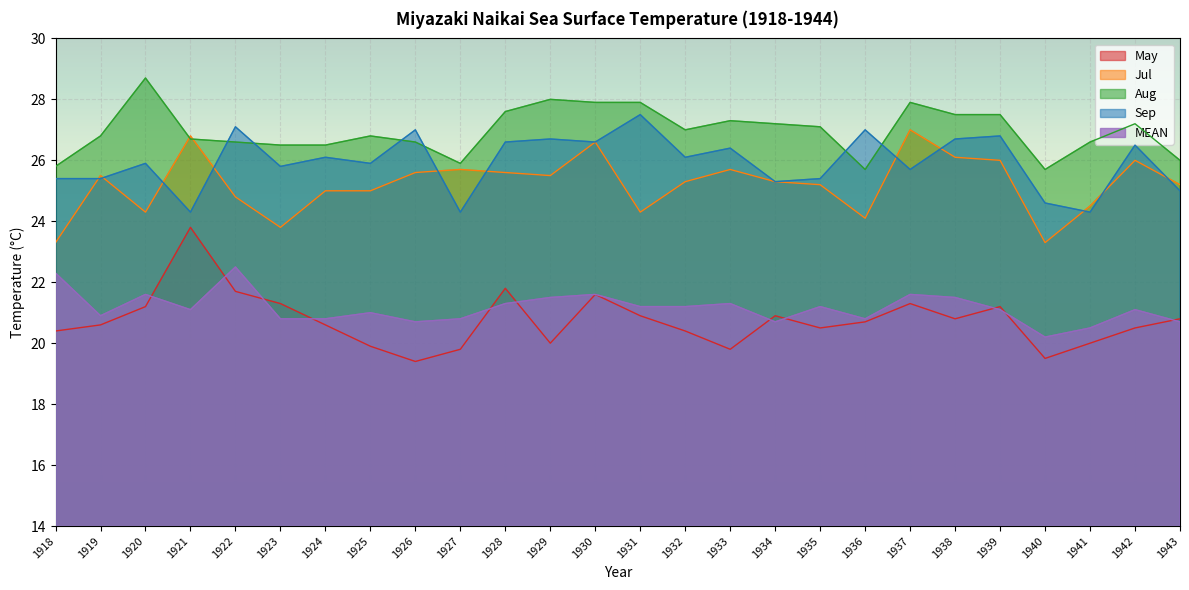

Count the number of data series in this chart.

5